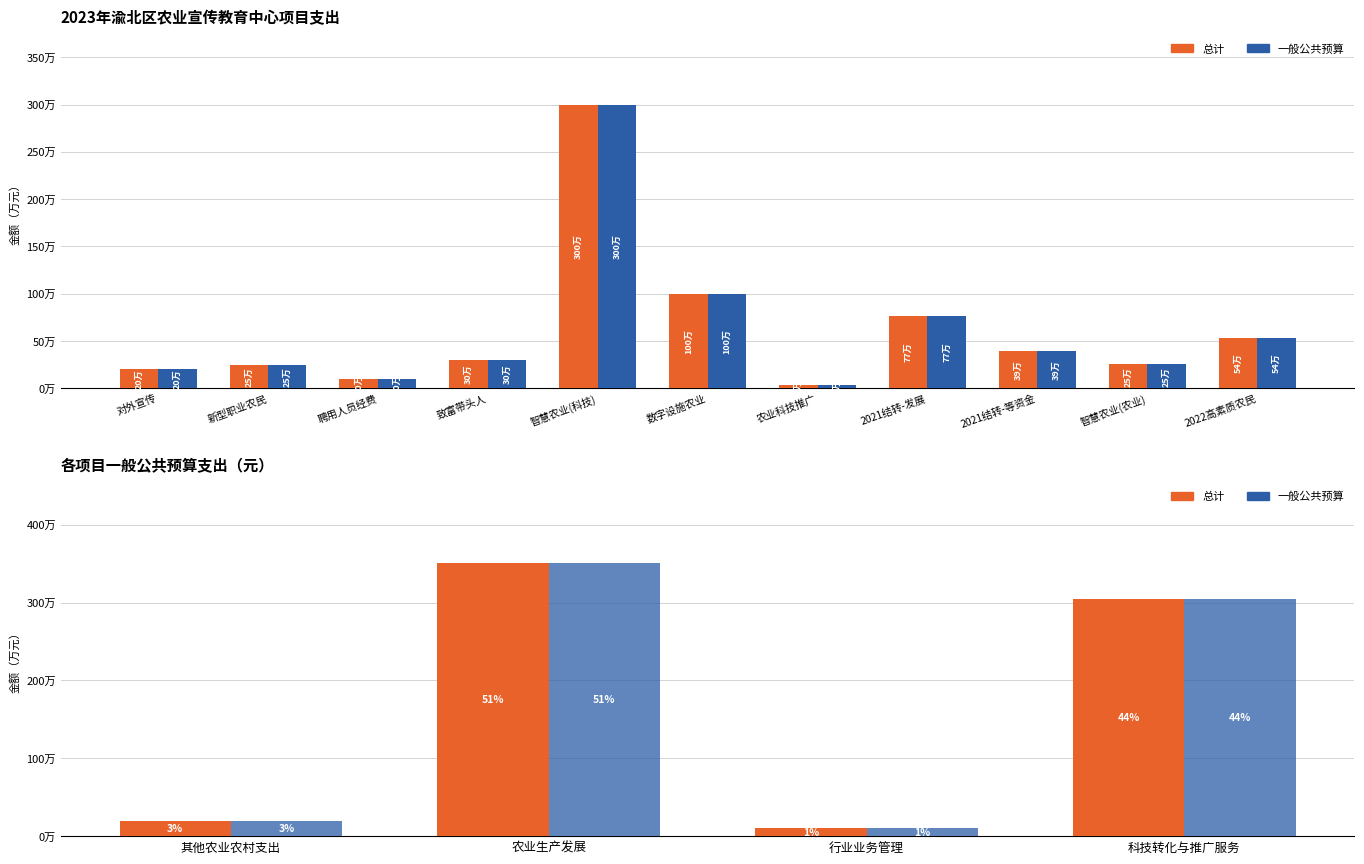

Rank the series by their maximum value, from lowest to highest.

总计, 一般公共预算